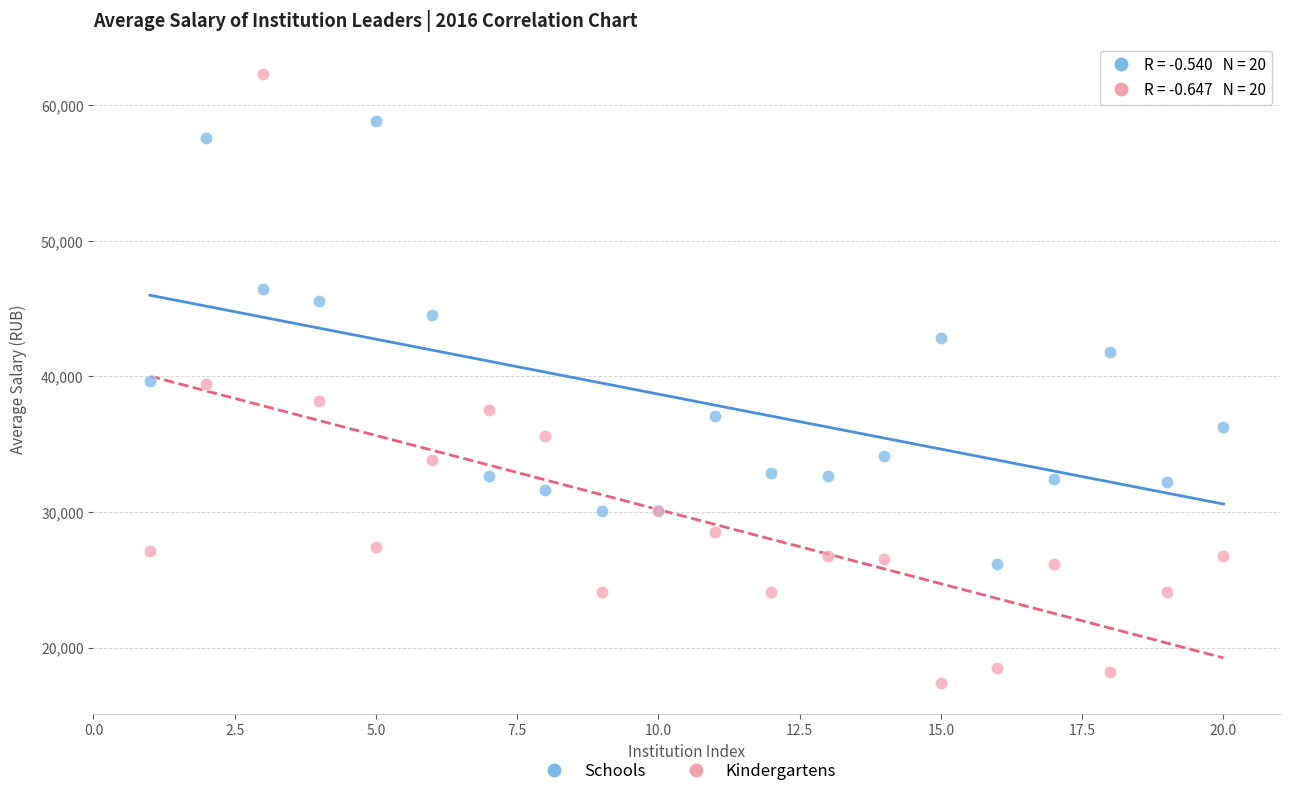

Which series has the largest Y range (max minus min)?

Kindergartens